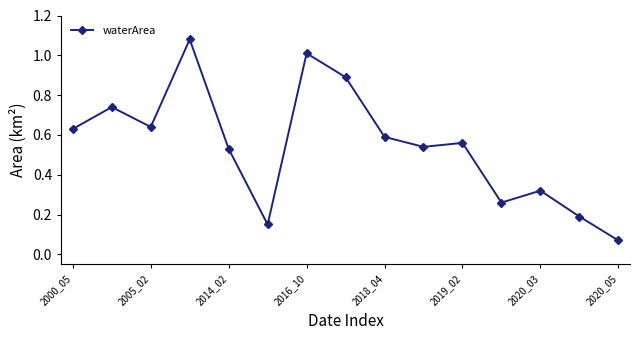

What is the difference between the second highest and second lowest values?

0.9